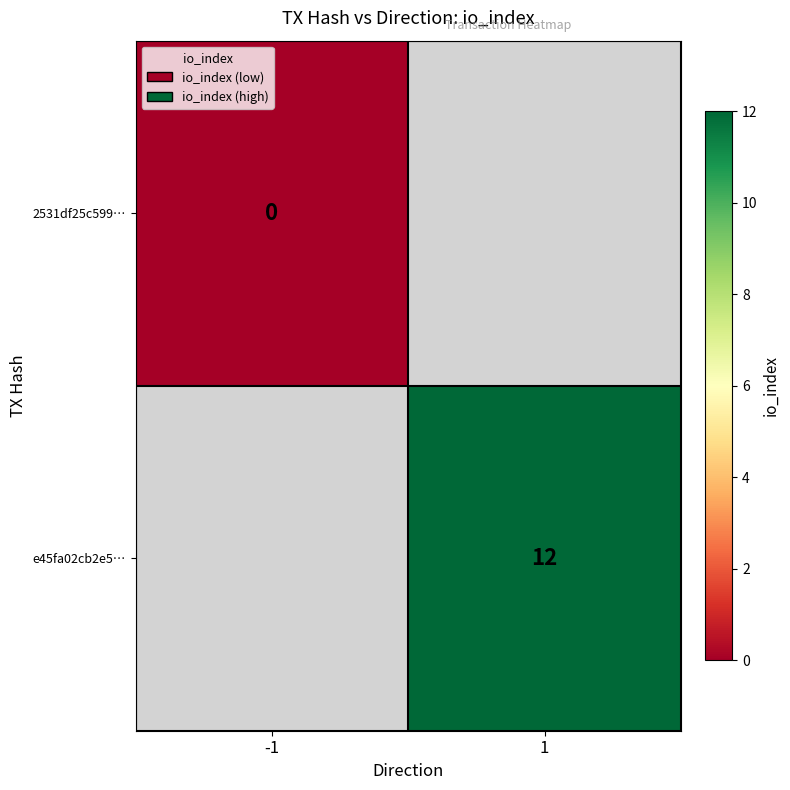

The e45fa02cb2e5… series shows 3 at 1. True or false?

False